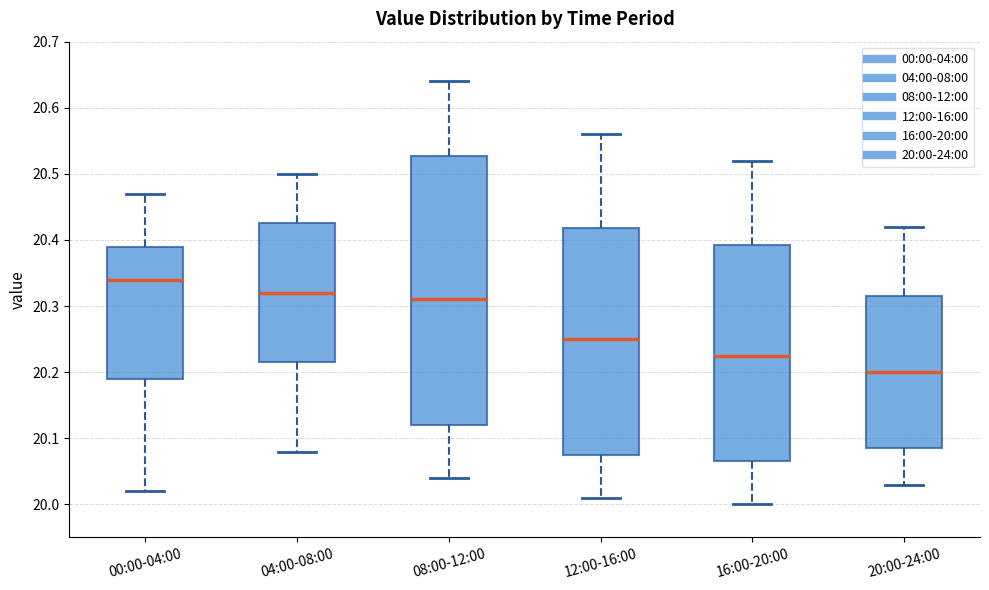

Where does the upper whisker of the box for 00:00-04:00 end on the y-axis? The values are not printed on the chart, so give them approximately, as read against the axis.

20.47